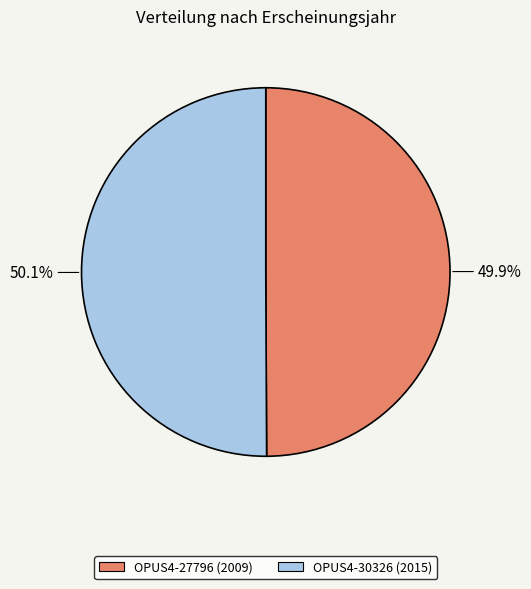

How many slices are in this pie chart?

2